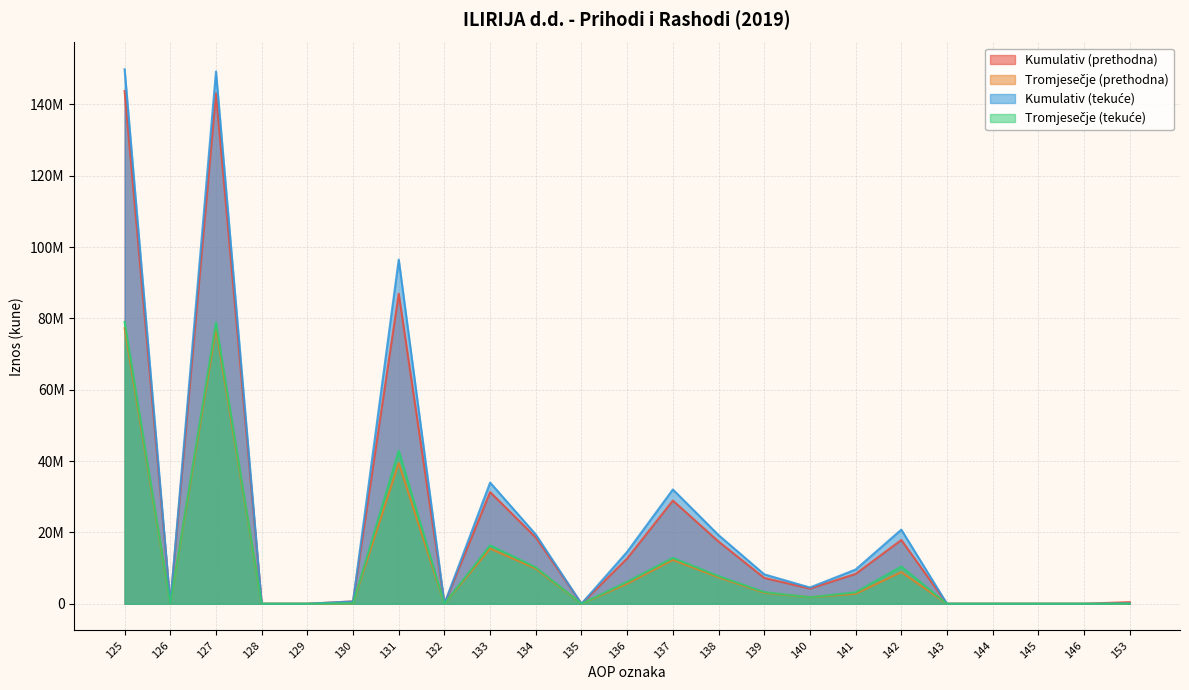

At which label is Tromjesečje (tekuće) closest to 39506211?

131